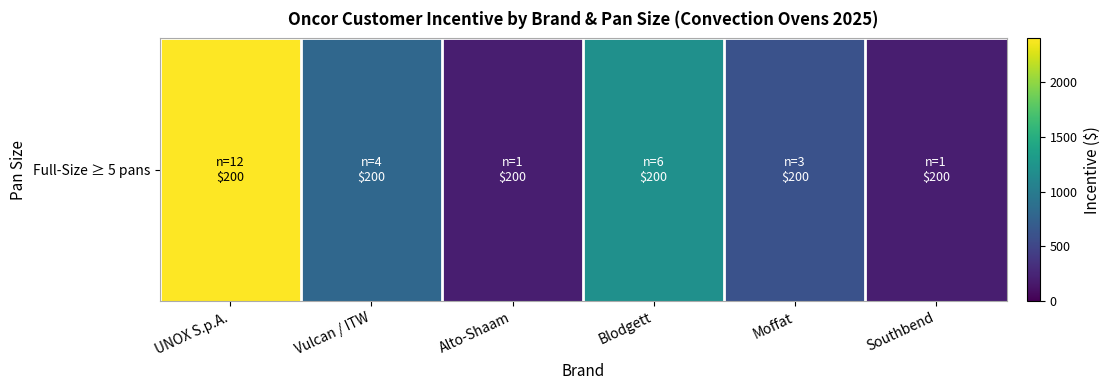

Rank the categories by value from lowest to highest.

Alto-Shaam, Southbend, Moffat, Vulcan / ITW, Blodgett, UNOX S.p.A.